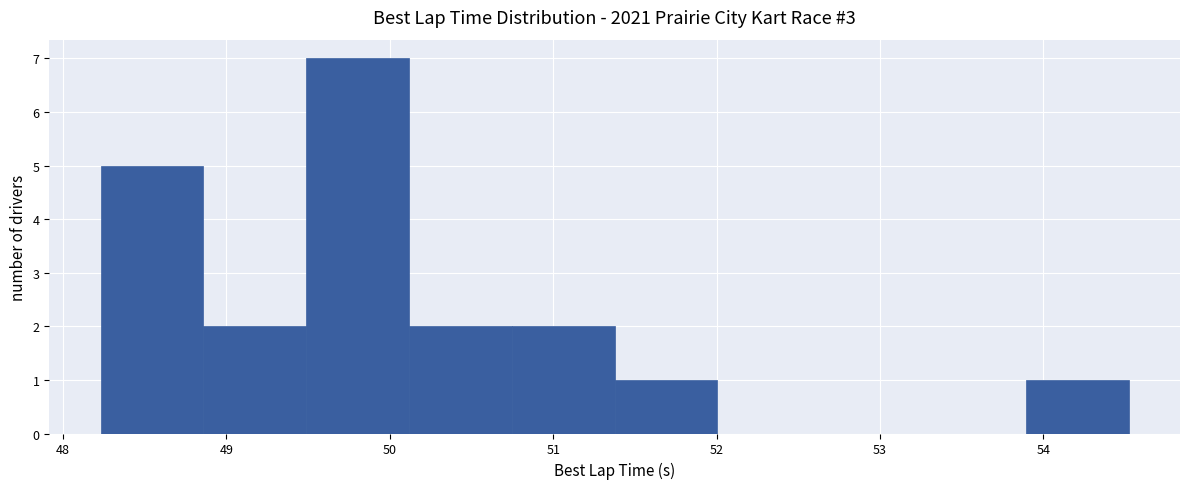

Reading left to right, list every bar in this chart as the range it spans on the x-axis followed by its height. Neither the bar edges nor the heights are printed on the chart, so give them approximately, as read against the axes.

48.2 to 48.9: 5
48.9 to 49.5: 2
49.5 to 50.1: 7
50.1 to 50.7: 2
50.7 to 51.4: 2
51.4 to 52.0: 1
52.0 to 52.6: 0
52.6 to 53.3: 0
53.3 to 53.9: 0
53.9 to 54.5: 1